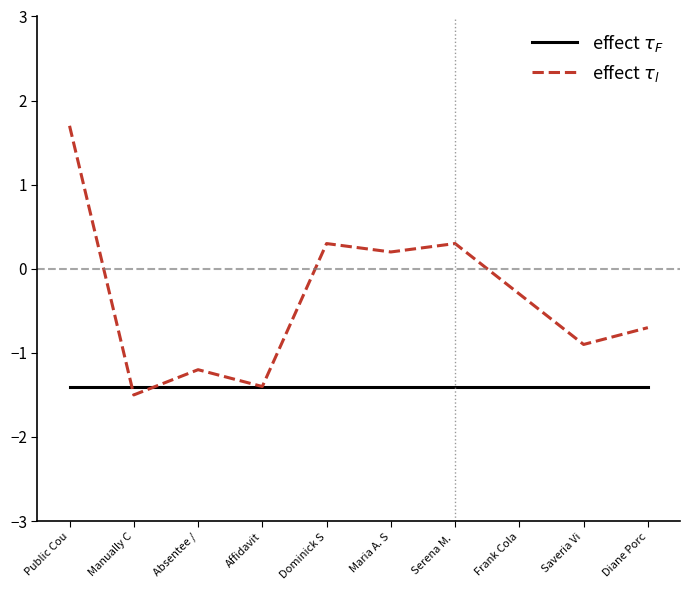

Rank the series by their maximum value, from highest to lowest.

effect $\tau_l$, effect $\tau_F$